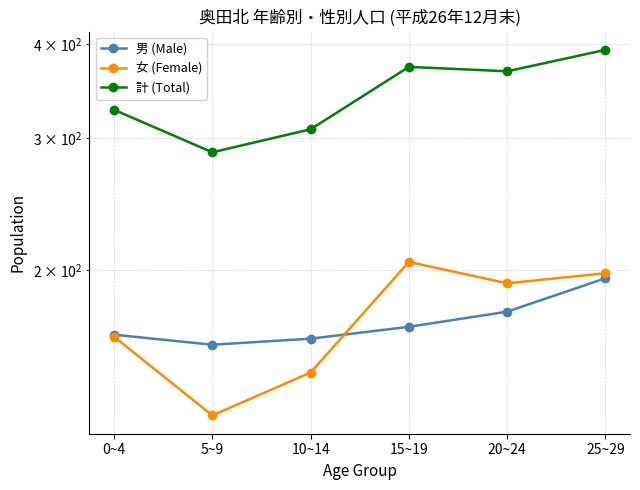

In 男 (Male), how many points are lower than both neighbors (excluding endpoints)?

1